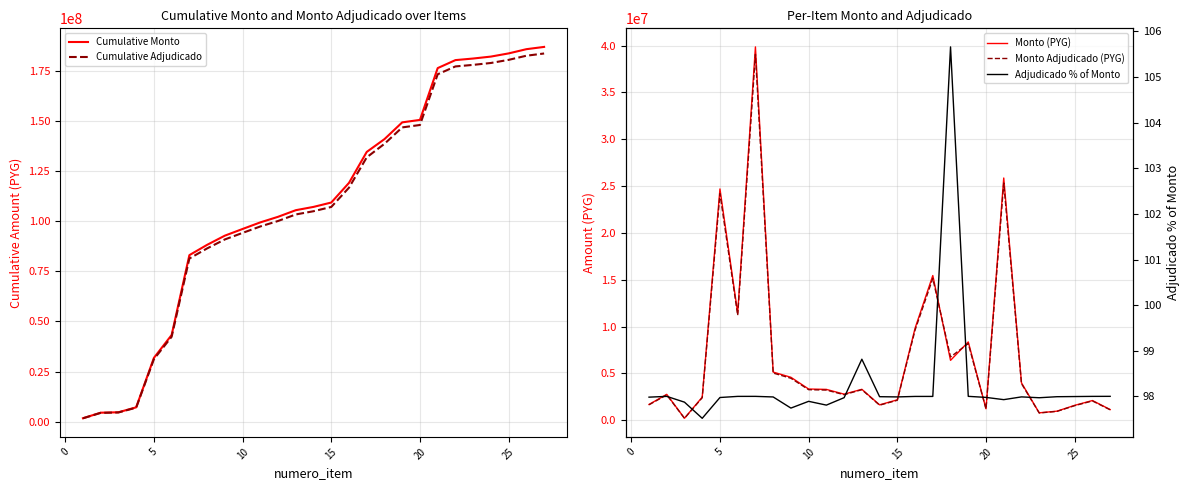

The value of Cumulative Adjudicado at 15 is 173165085. True or false?

False